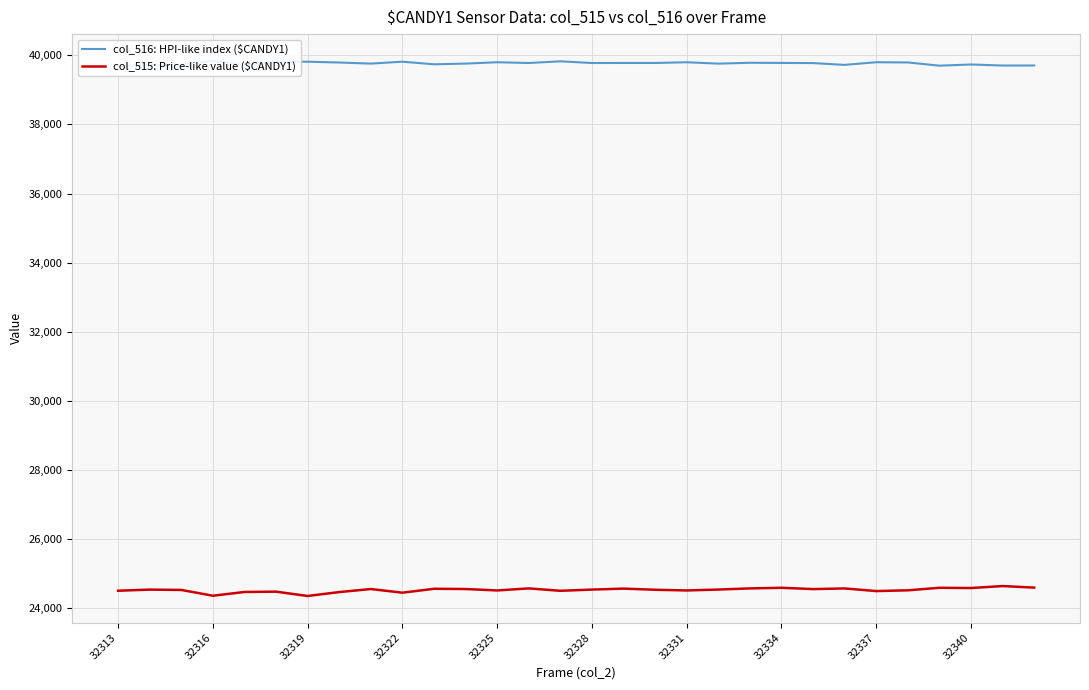

Between 28 and 23, which is larger?

23